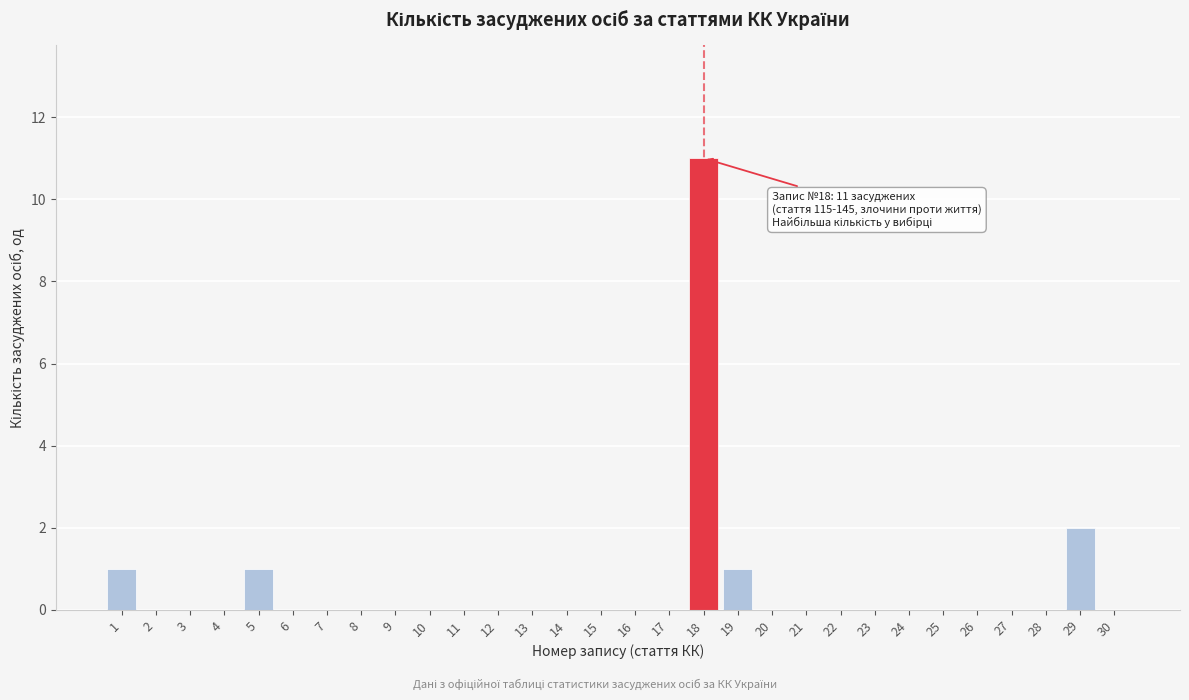

Reading right to left, list all the values displayed in this chart.

30=0	29=2	28=0	27=0	26=0	25=0	24=0	23=0	22=0	21=0	20=0	19=1	18=11	17=0	16=0	15=0	14=0	13=0	12=0	11=0	10=0	9=0	8=0	7=0	6=0	5=1	4=0	3=0	2=0	1=1